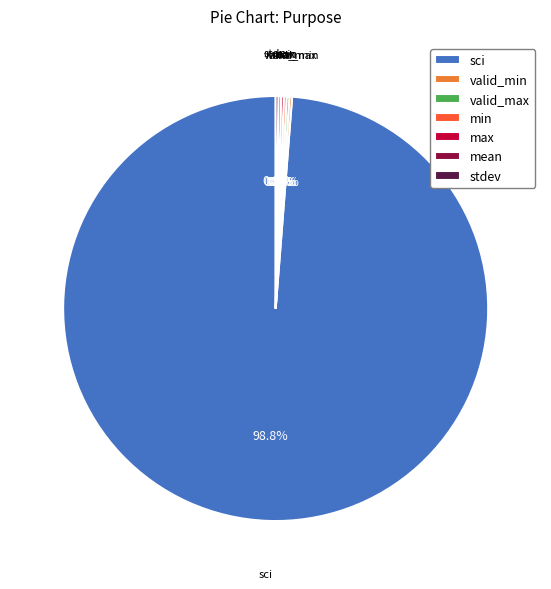

Is there a majority slice in this chart?

Yes